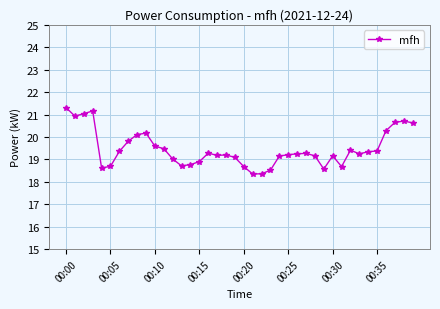

What is the sum of all values?

778.4